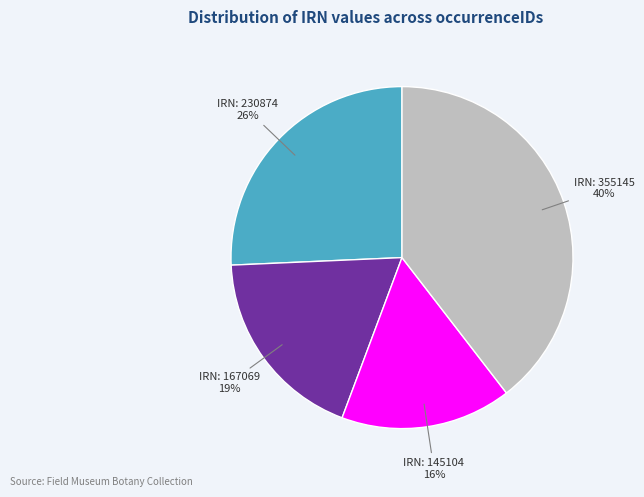

Does any single category account for the majority?

No